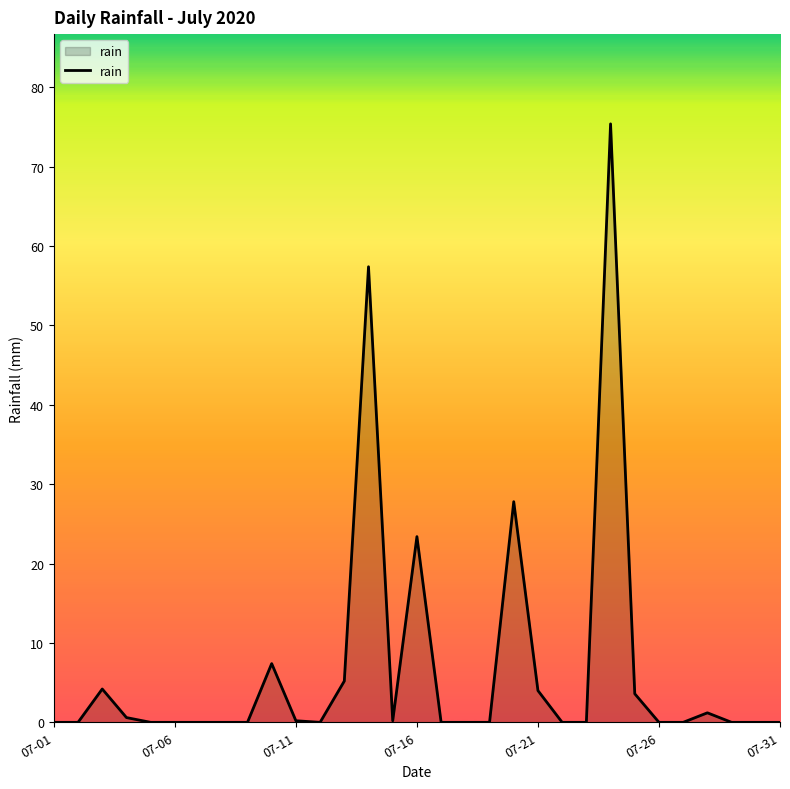

What is the difference between the maximum and minimum values?

75.4